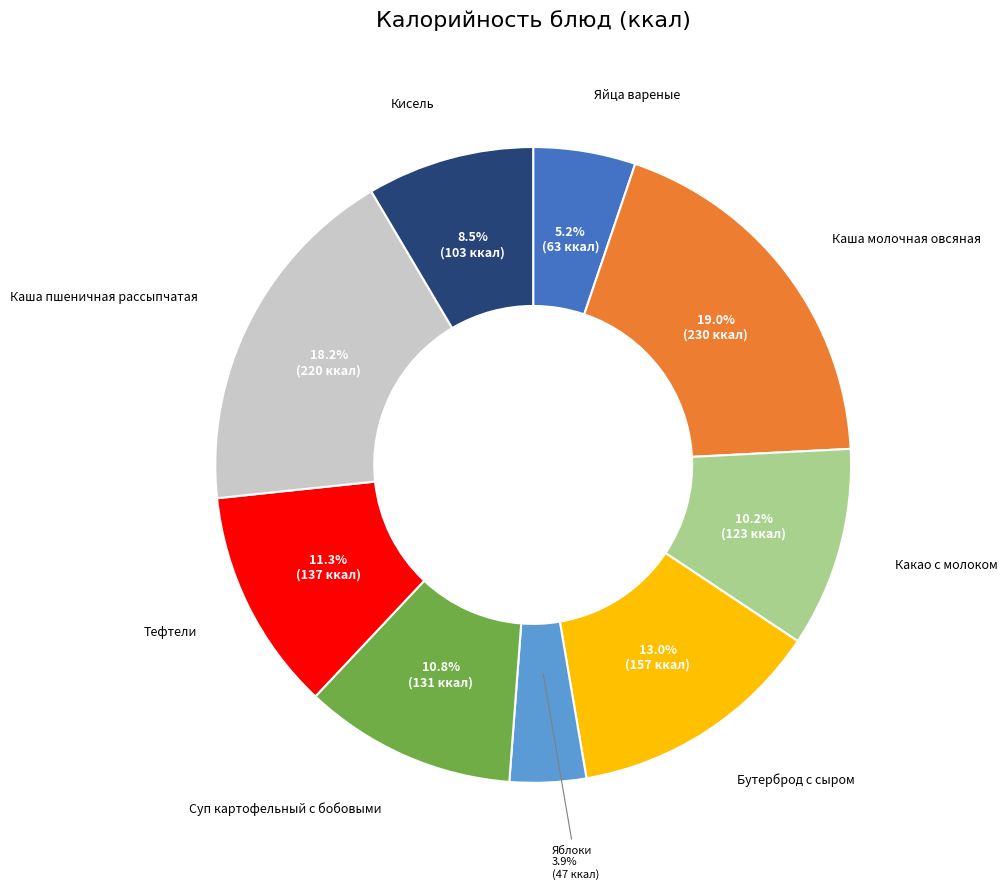

Which slice is the smallest?

Яблоки